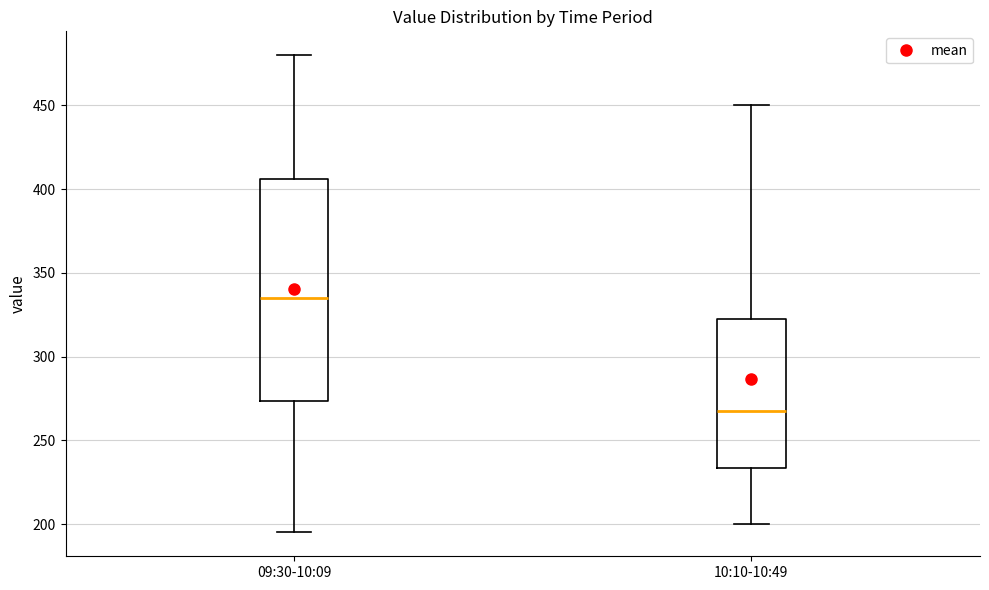

Where does the median line of the box for 10:10-10:49 sit on the y-axis? The values are not printed on the chart, so give them approximately, as read against the axis.

270